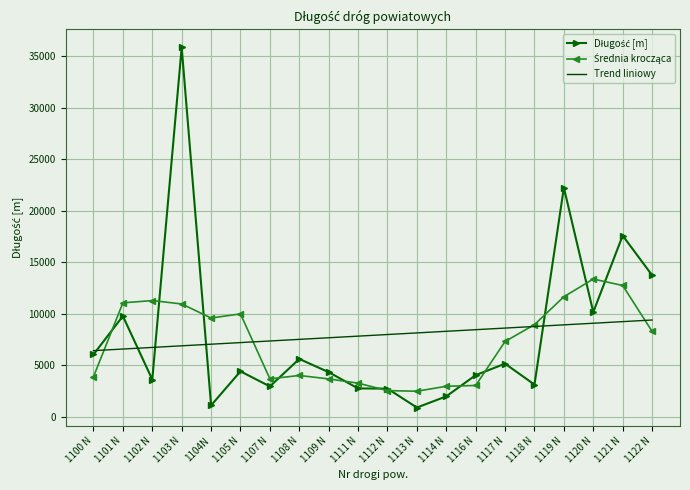

At which category is the sum across all series the highest?

1103 N